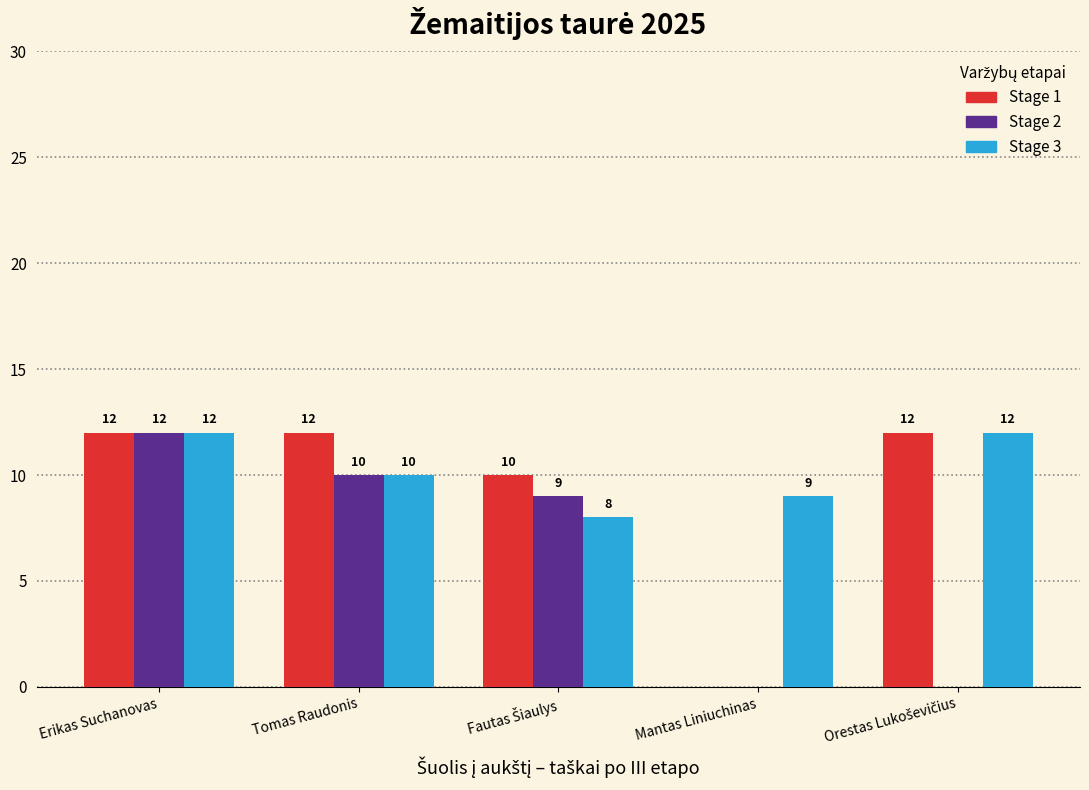

The Stage 3 series shows 18 at Erikas Suchanovas. True or false?

False